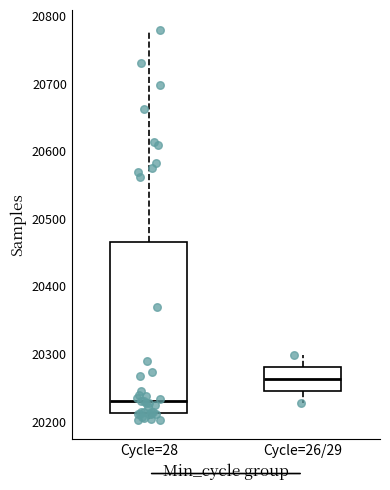

Reading left to right, read every box against the y-axis: the position of its median line, the range the box covers, and the ends of its whiskers. The values are not printed on the chart, so give them approximately, as read against the axis.

Cycle=28: median 20230, box 20210 to 20470, whiskers 20200 to 20780
Cycle=26/29: median 20260, box 20240 to 20280, whiskers 20230 to 20300